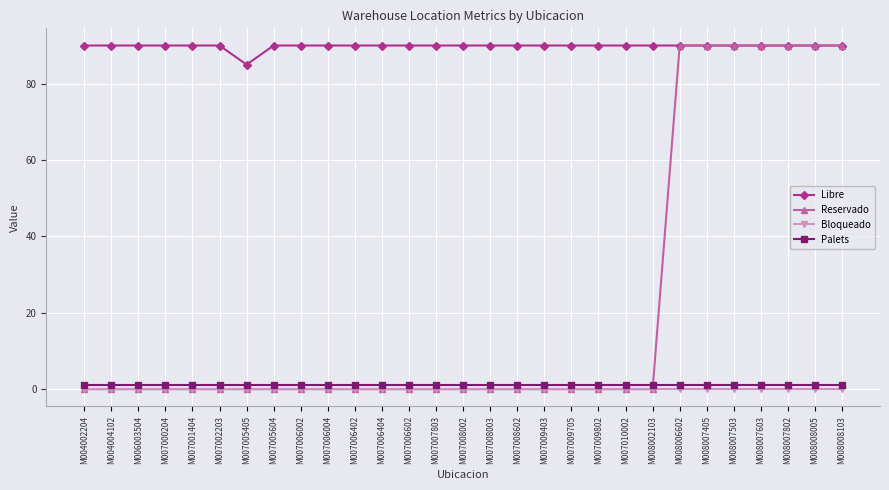

Count the number of data series in this chart.

4